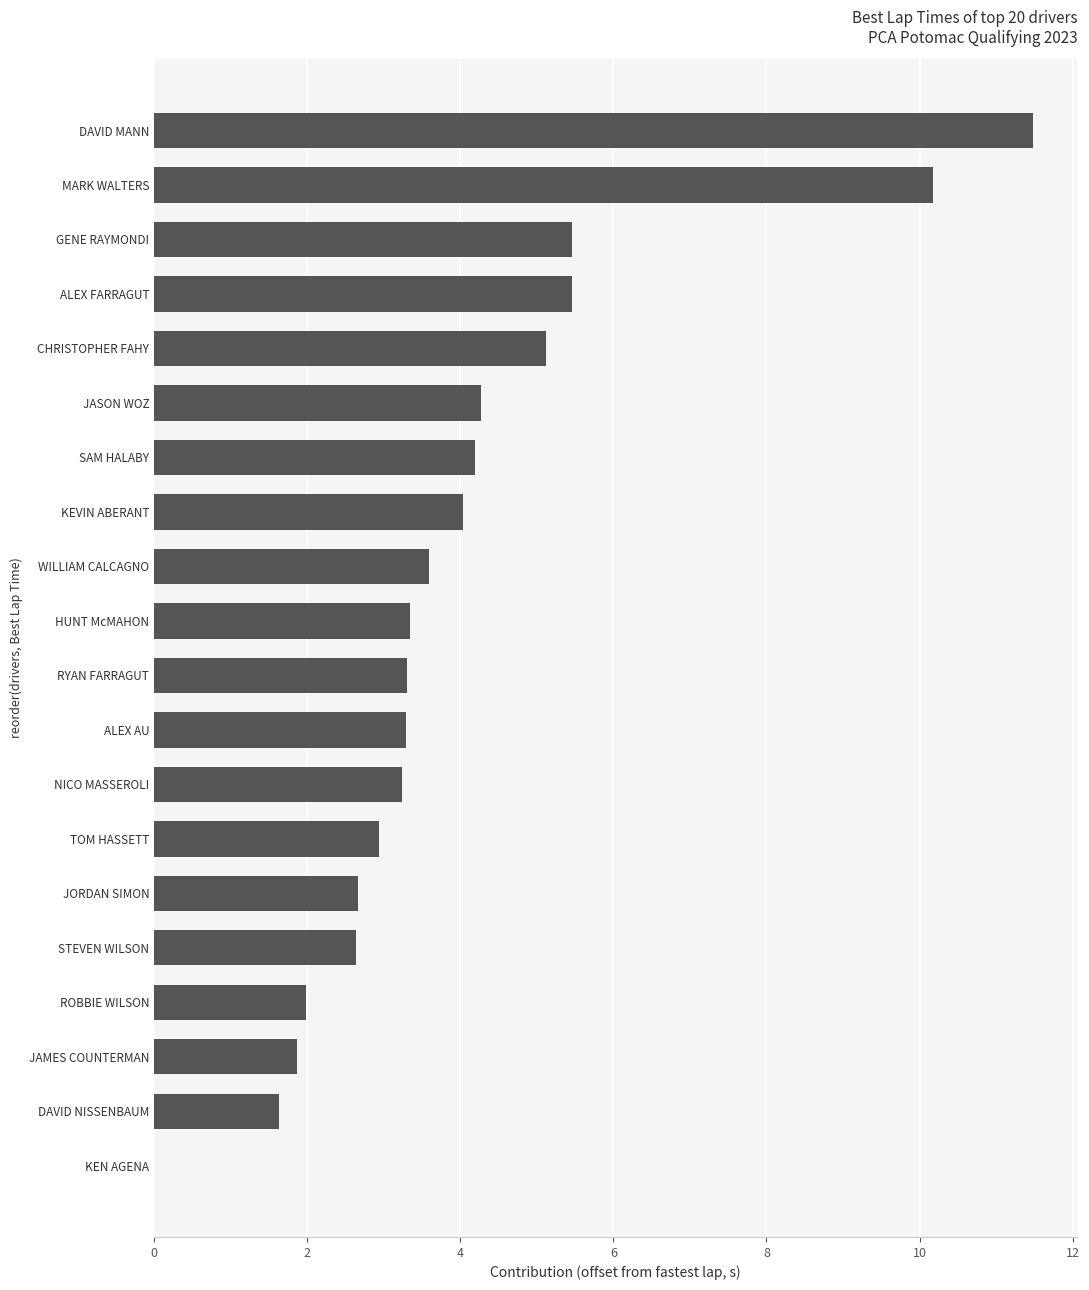

What is the sum of the values at STEVEN WILSON and HUNT McMAHON?

6.0